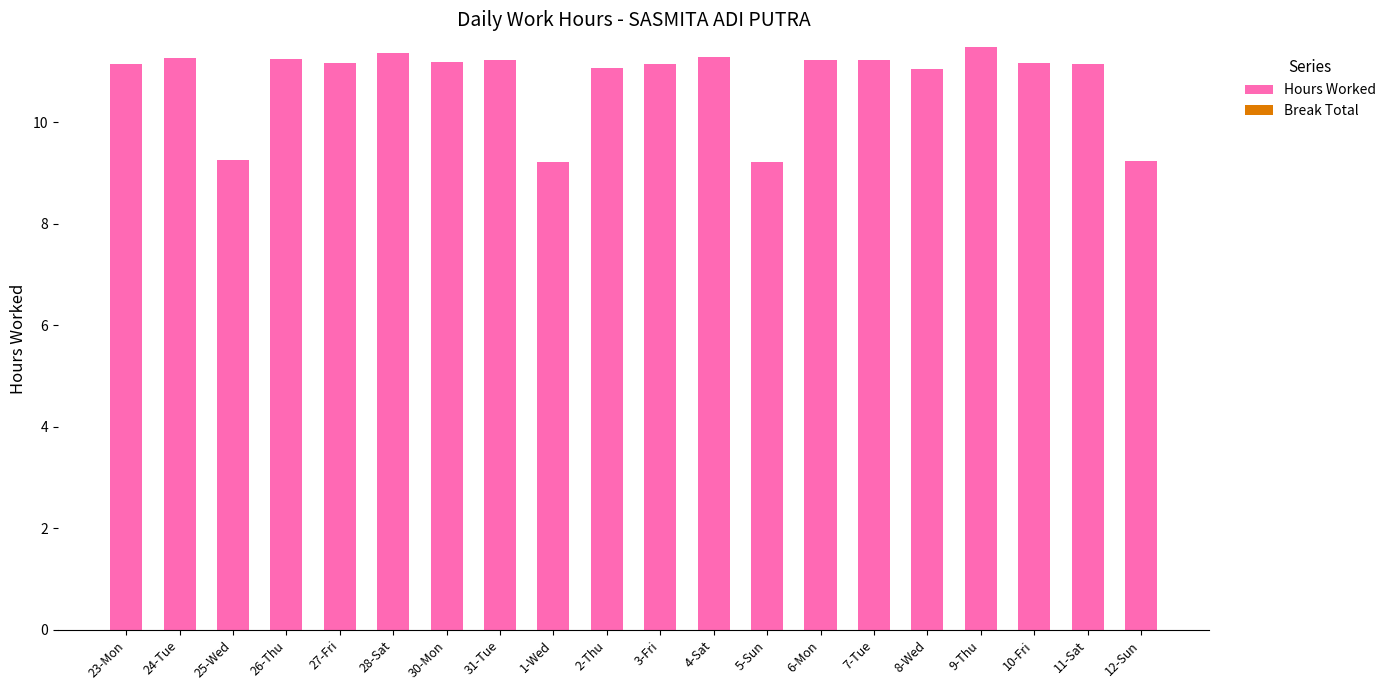

Approximately how many times larger is the value at 3-Fri compared to 4-Sat?

1.0